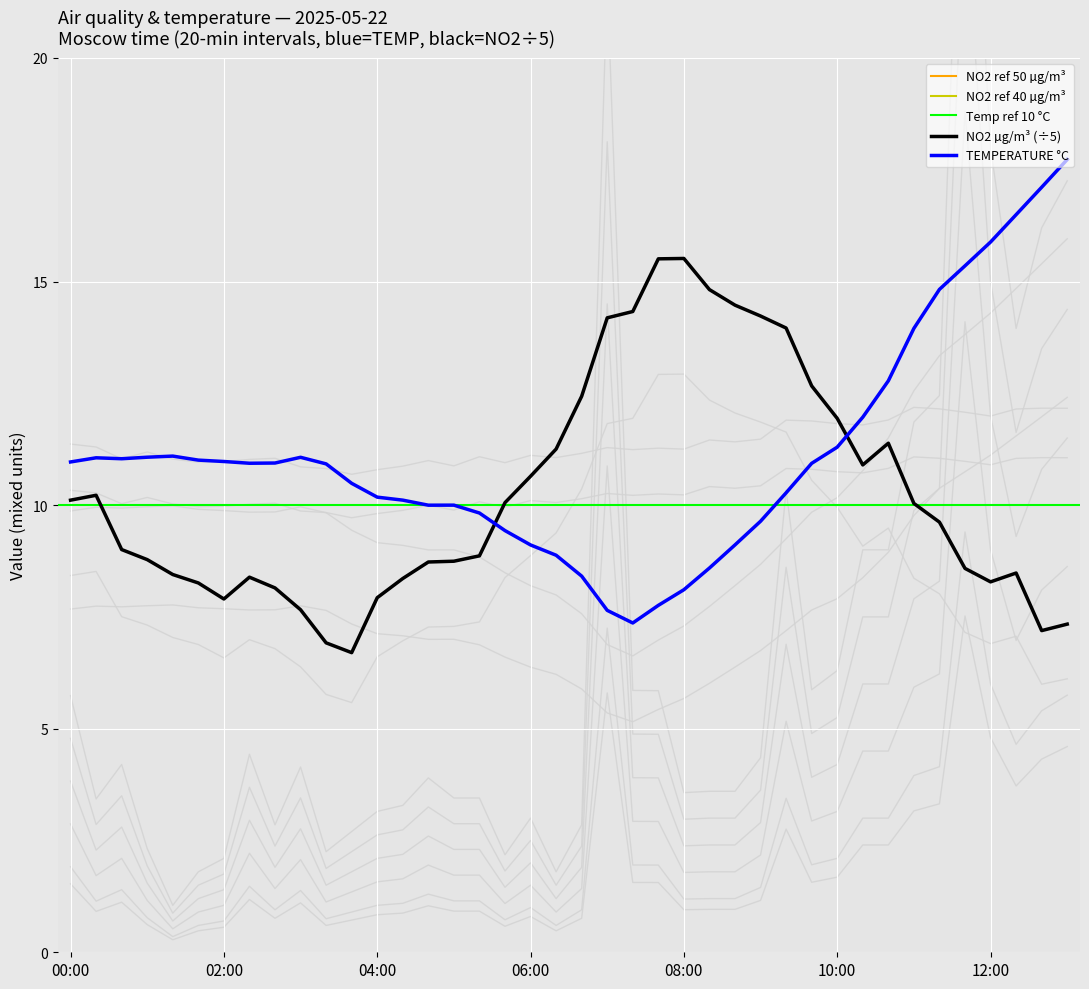

The value of CO µg/m³ (scaled) at 02:20 is 10.0. True or false?

True